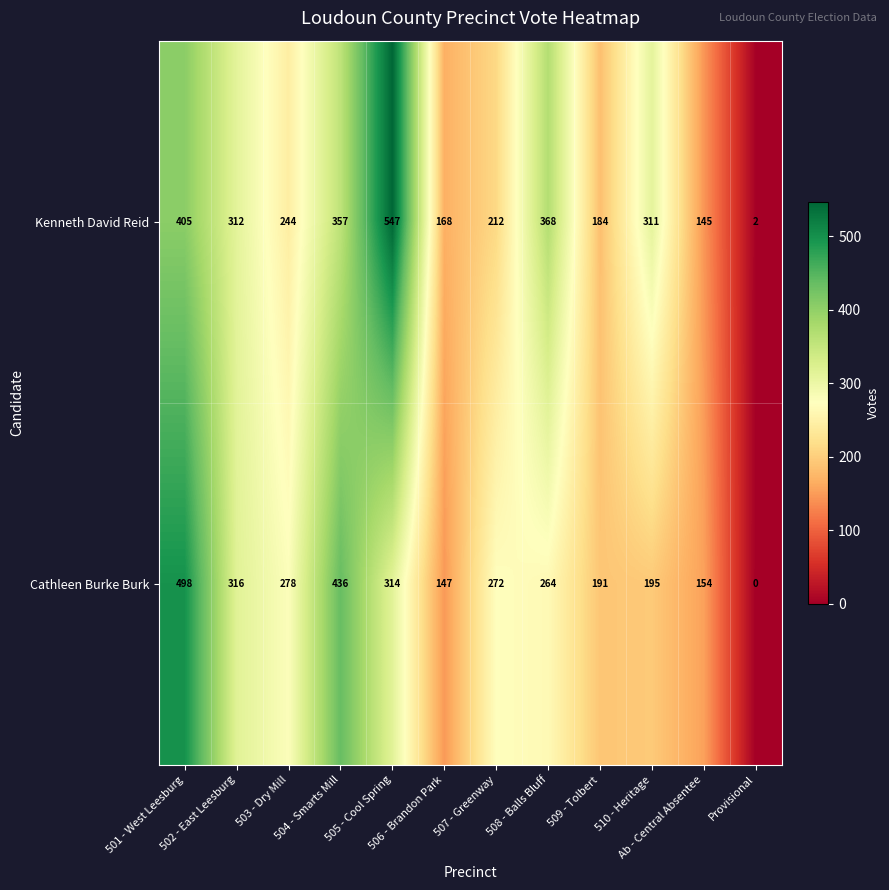

Which series has the largest range (max minus min)?

Kenneth David Reid